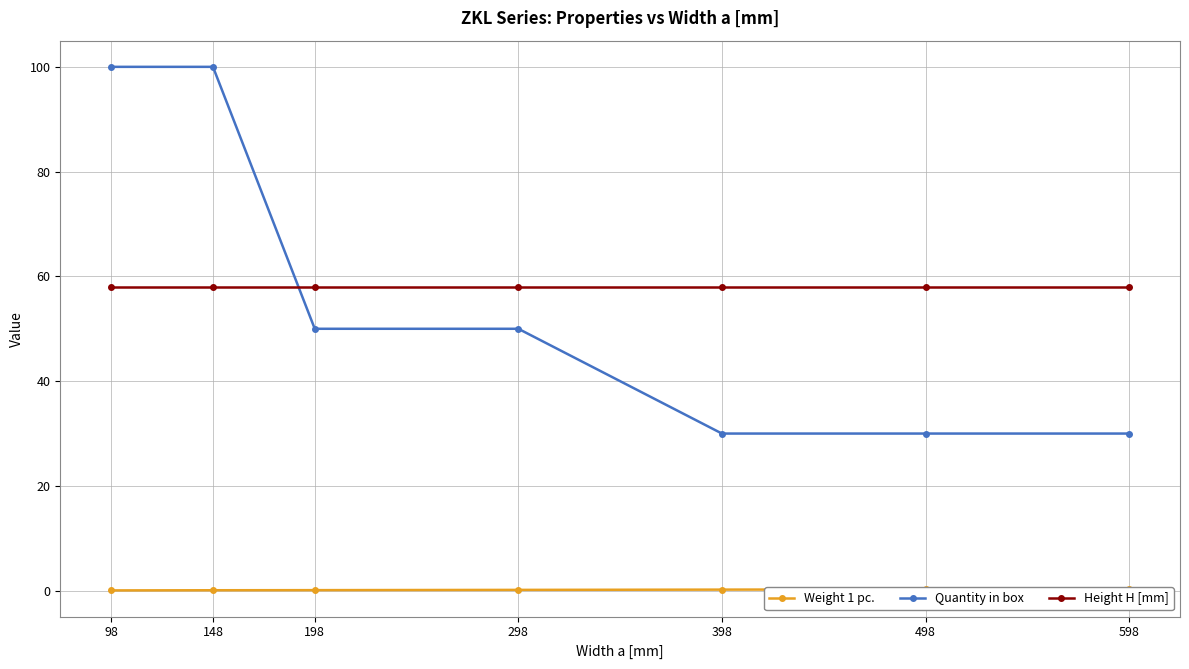

Is it true that Height H [mm] equals 58.0 at 148?

True